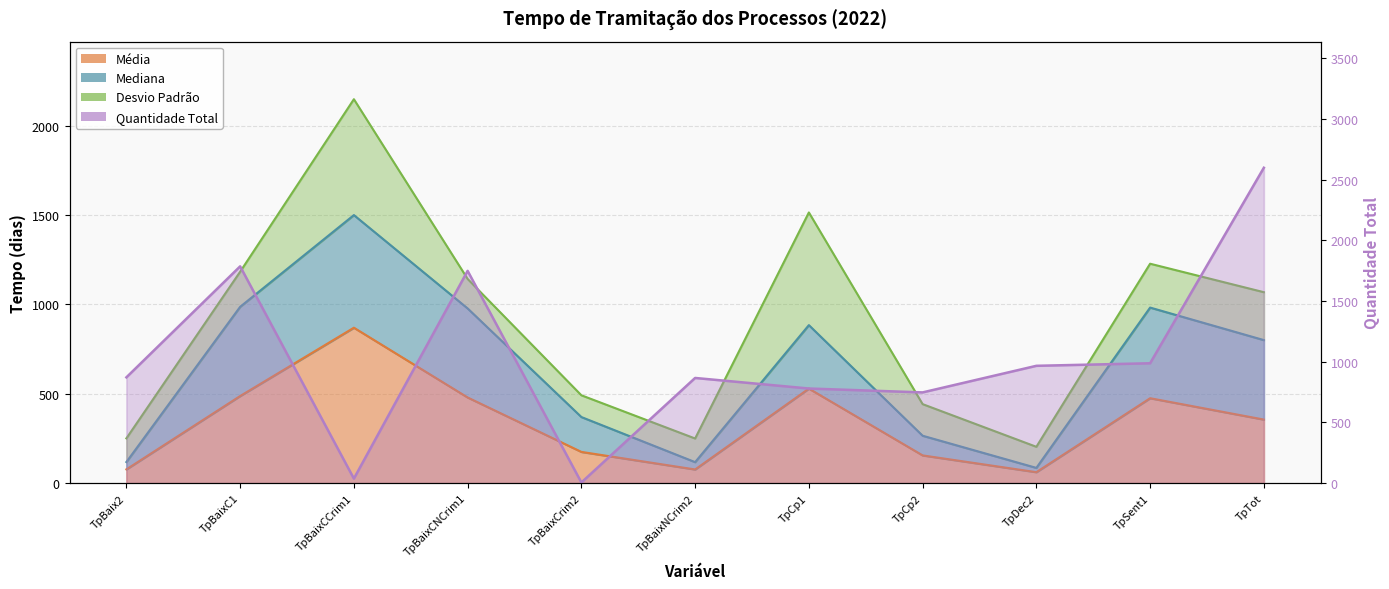

What is the difference between the mediana values at TpCp1 and TpCp2?

618.6